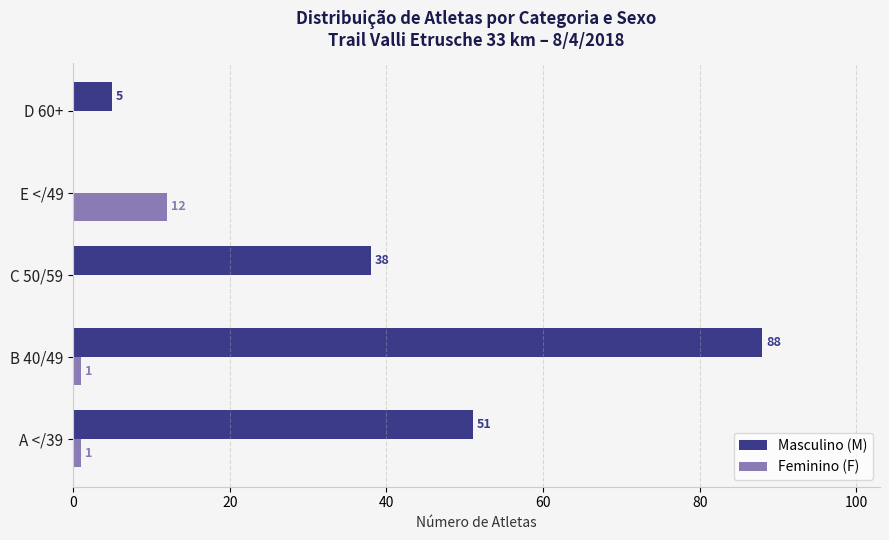

What is the total value across all series at A </39?

52